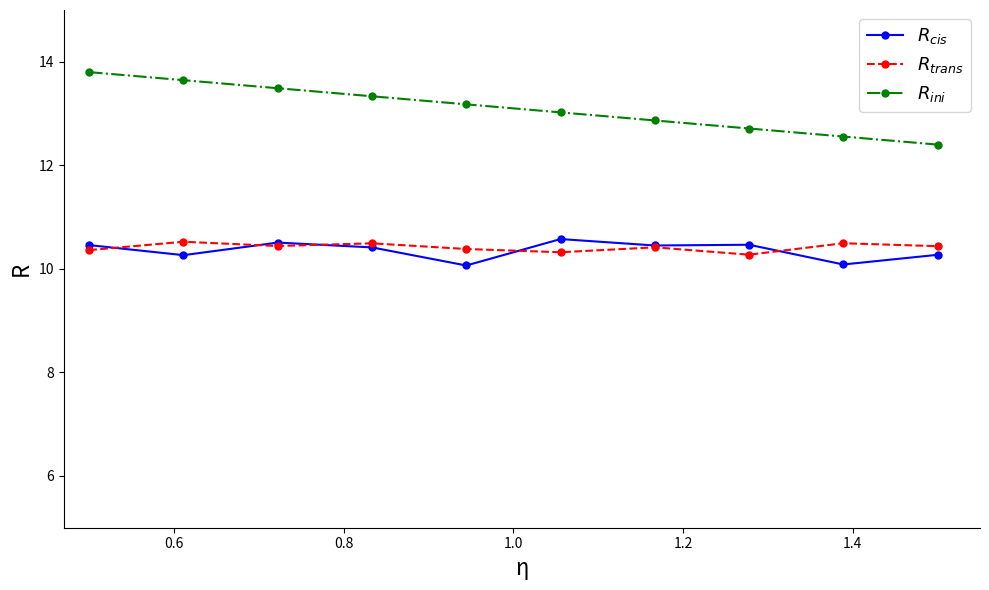

What are all the series names shown in the legend?

$R_{cis}$, $R_{trans}$, $R_{ini}$